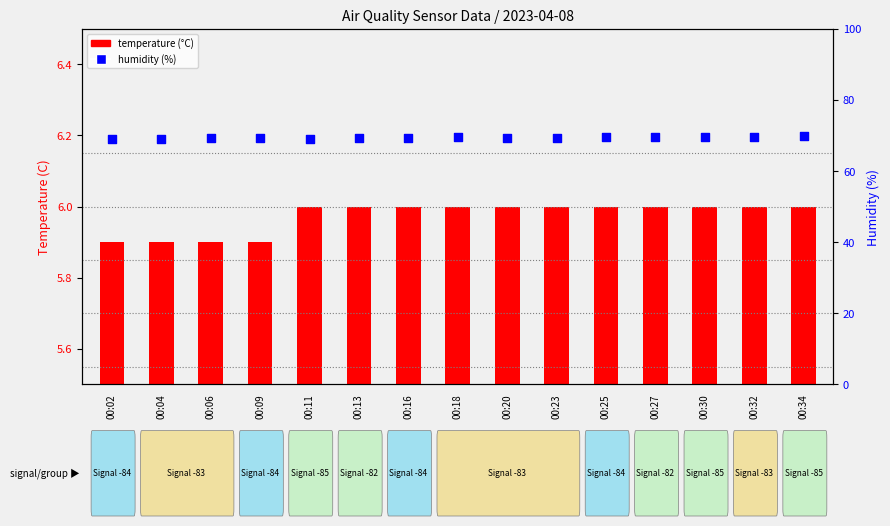

What are all the series names shown in the legend?

temperature (°C), humidity (%)